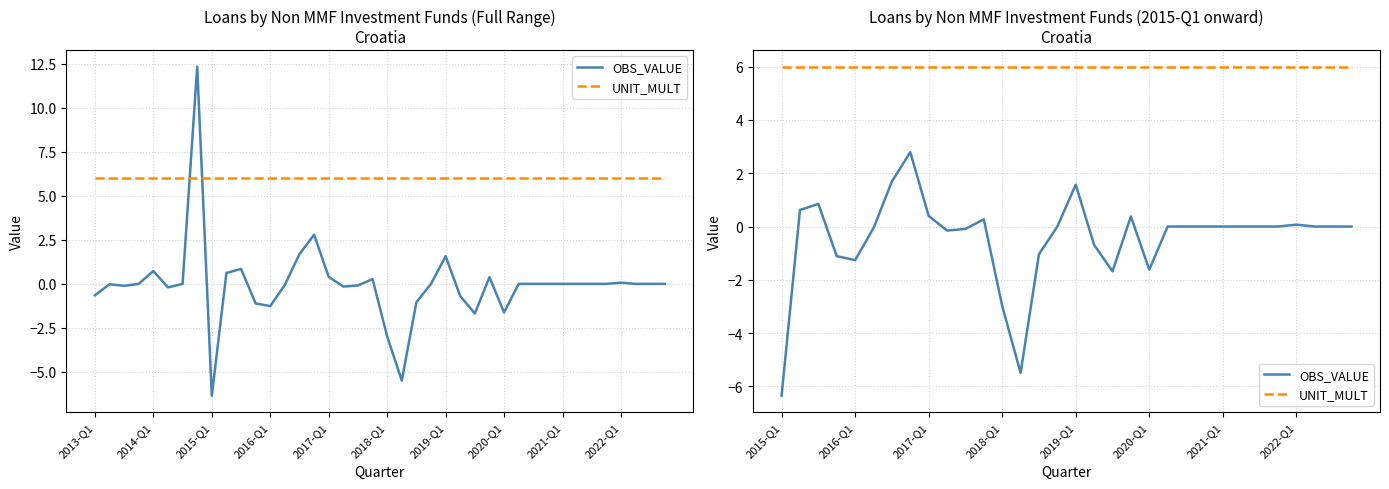

What is the sum of all UNIT_MULT values?

192.0